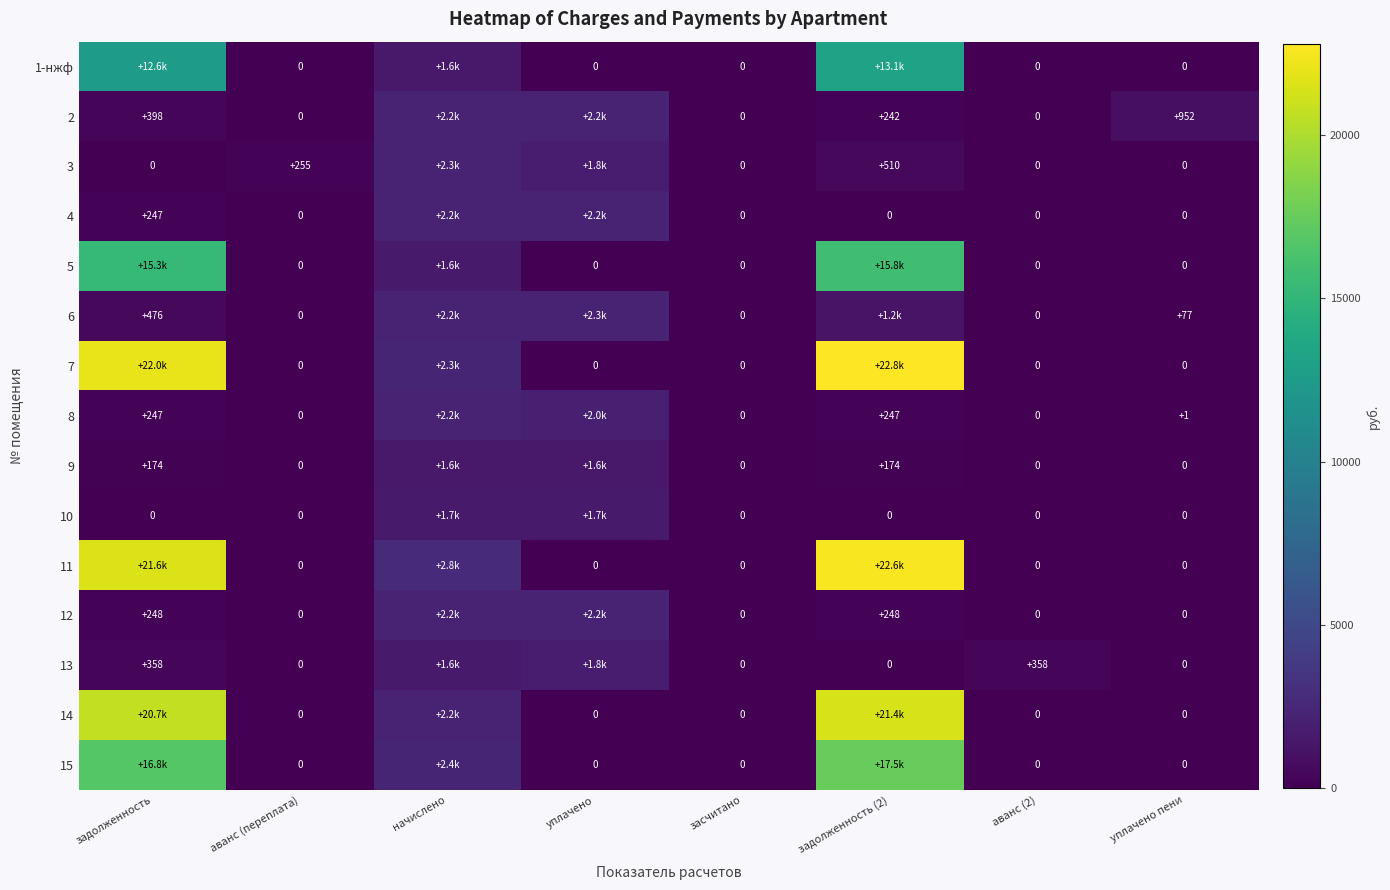

Is it true that 3 equals 510.1 at задолженность (2)?

True